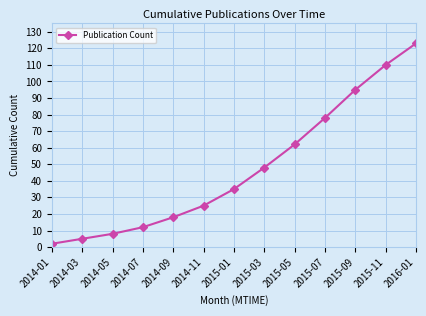

Which has a higher value, 2014-03 or 2014-07?

2014-07